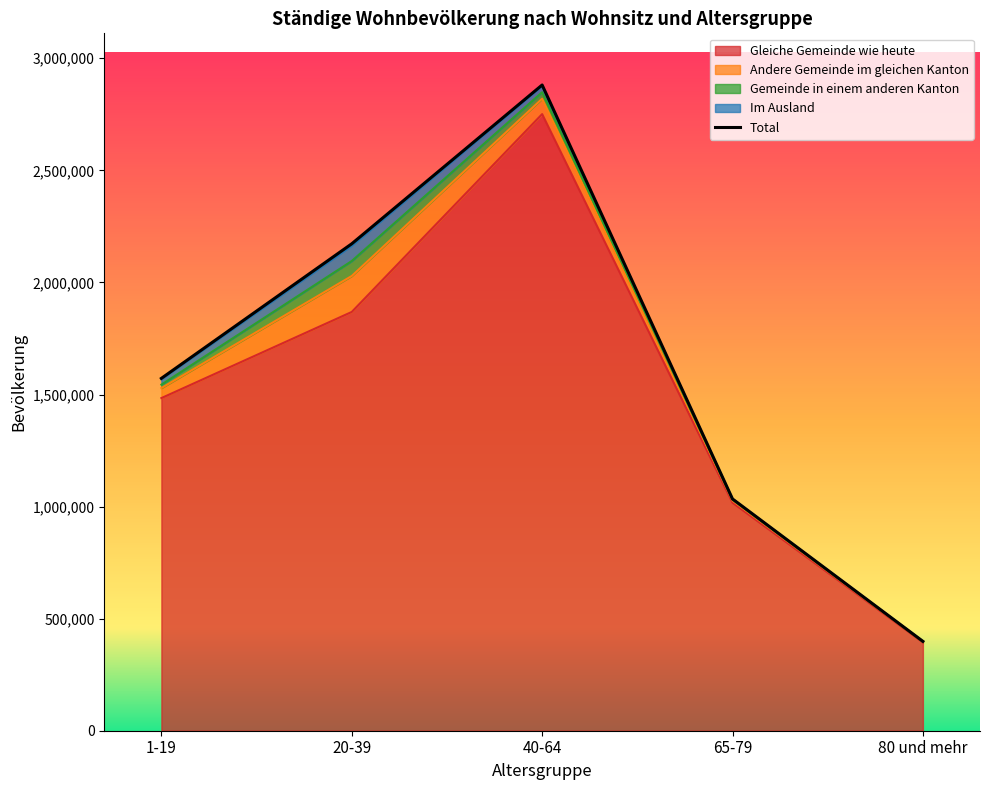

At which label is Gleiche Gemeinde wie heute closest to 1572591?

1-19